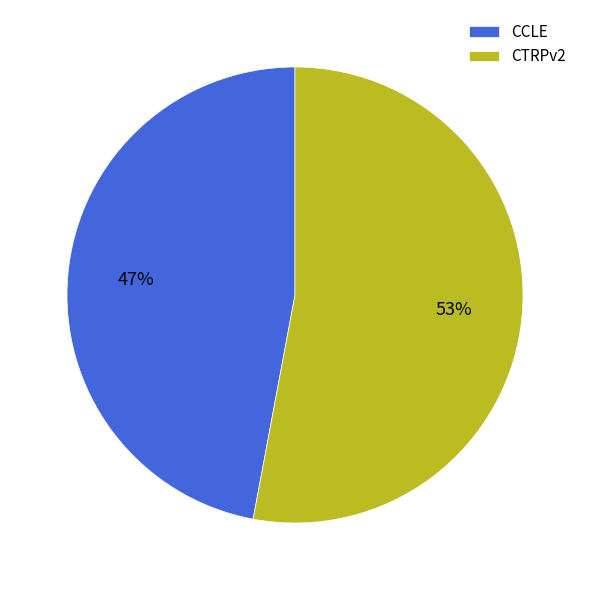

Is there any slice that represents more than half of the pie?

Yes